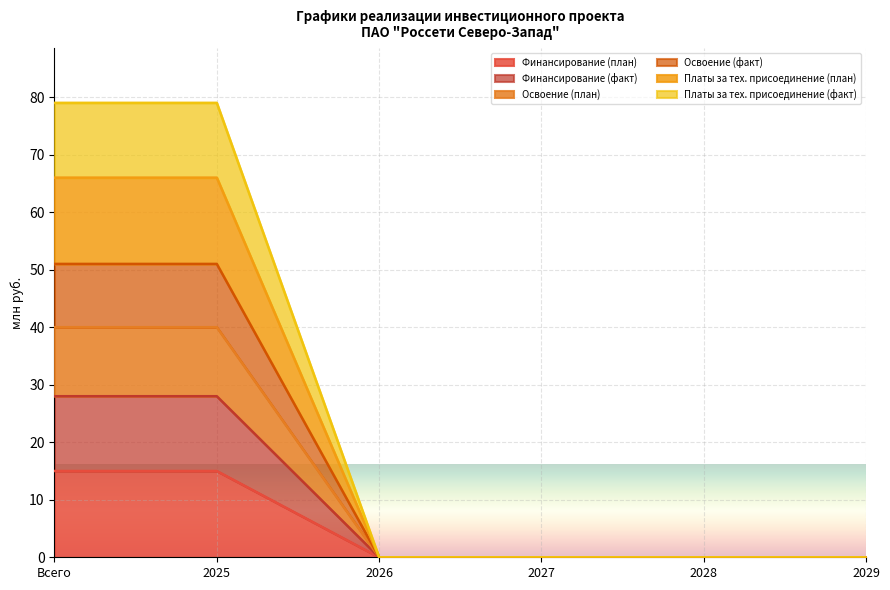

At 2028, list the series in order from largest to smallest.

Финансирование (план), Финансирование (факт), Освоение (план), Освоение (факт), Платы за тех. присоединение (план), Платы за тех. присоединение (факт)